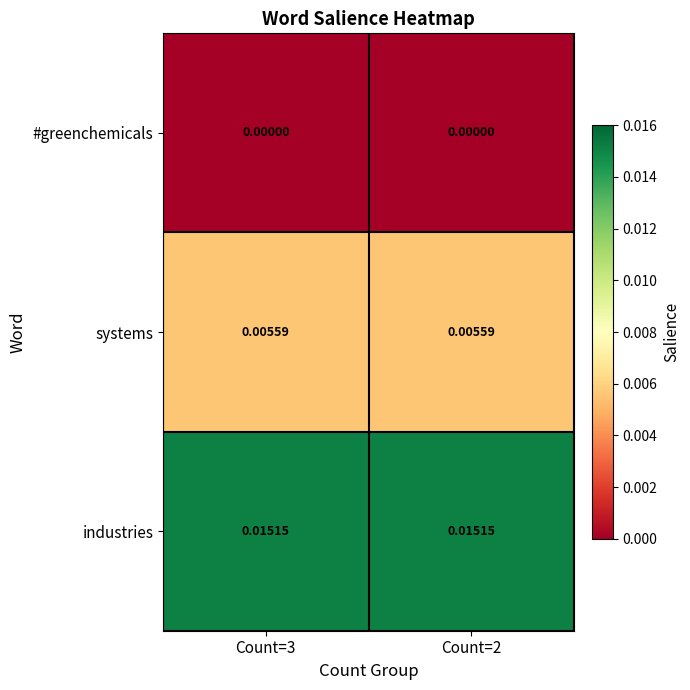

Which series has the largest total across all categories?

industries